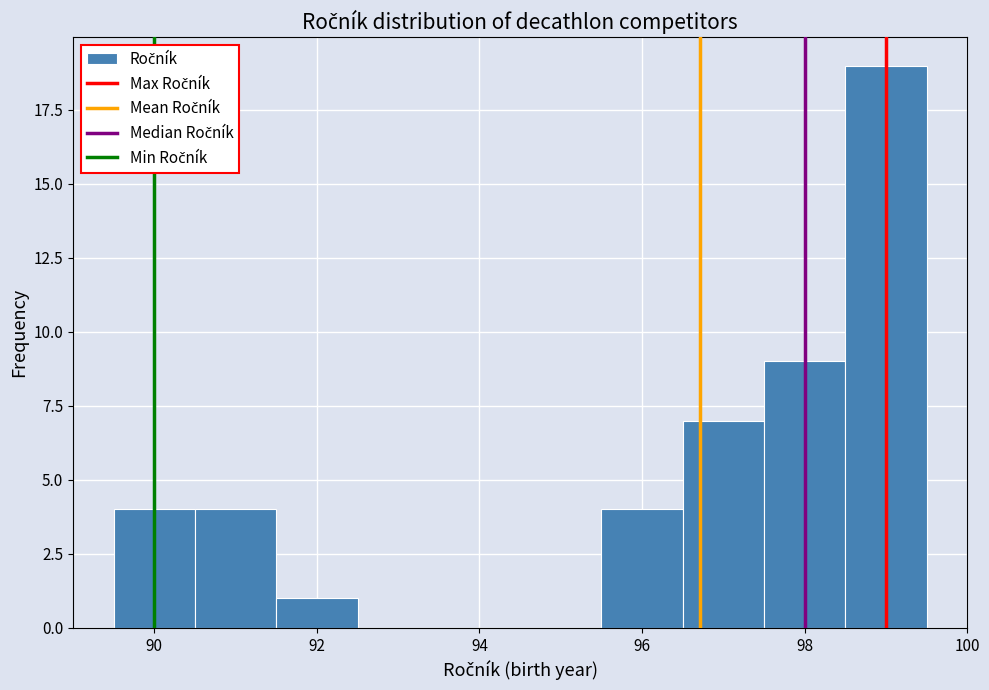

Reading left to right, transcribe this chart: for each bar, give the range it covers on the x-axis and its height. Neither the bar edges nor the heights are printed on the chart, so give them approximately, as read against the axes.

89.5 to 90.5: 4
90.5 to 91.5: 4
91.5 to 92.5: 1
92.5 to 93.5: 0
93.5 to 94.5: 0
94.5 to 95.5: 0
95.5 to 96.5: 4
96.5 to 97.5: 7
97.5 to 98.5: 9
98.5 to 99.5: 19